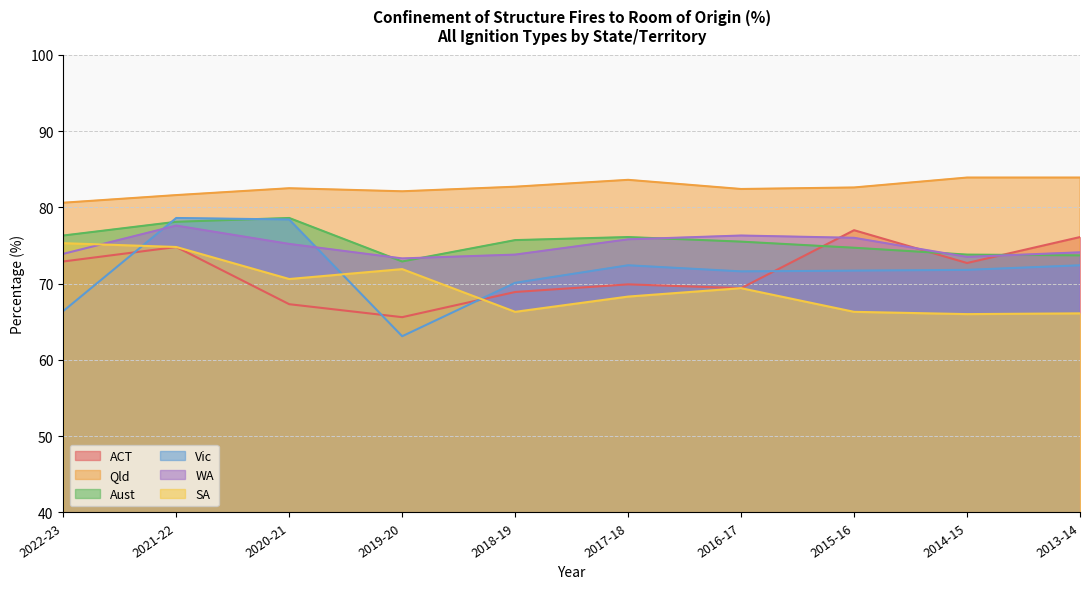

True or false: Qld and WA intersect in this chart.

False